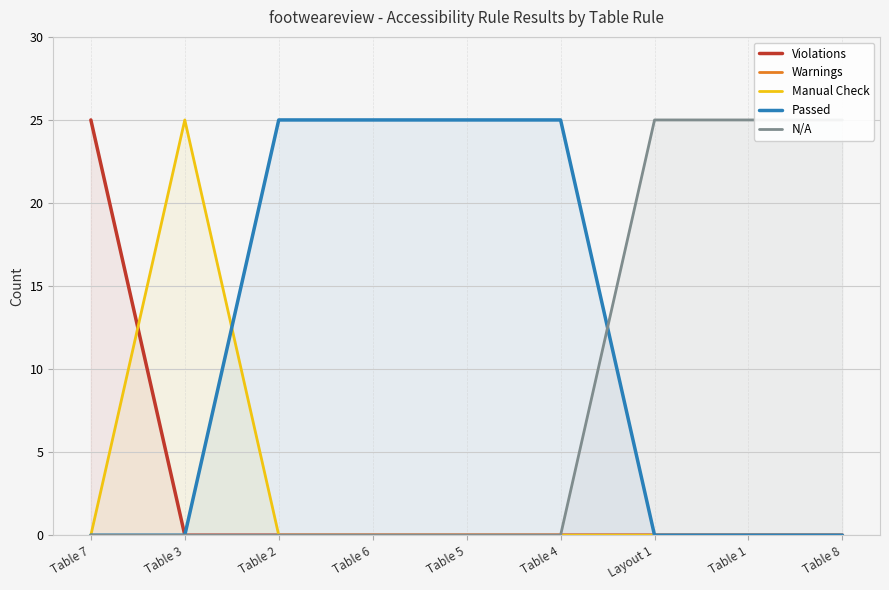

List the series in order of their peak value, lowest first.

Warnings, Violations, Manual Check, Passed, N/A